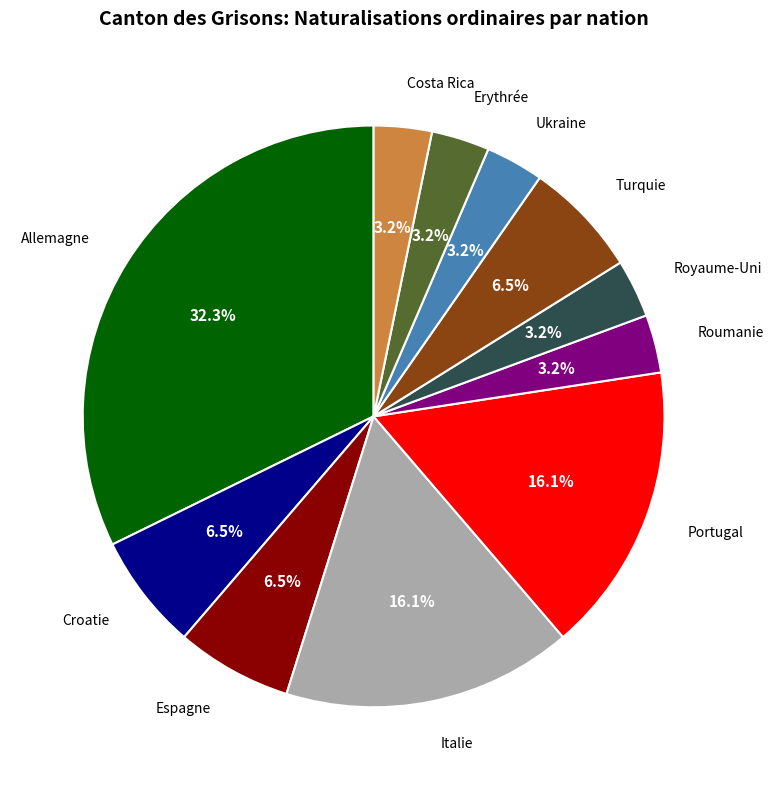

True or false: Italie accounts for 16% of the total.

True